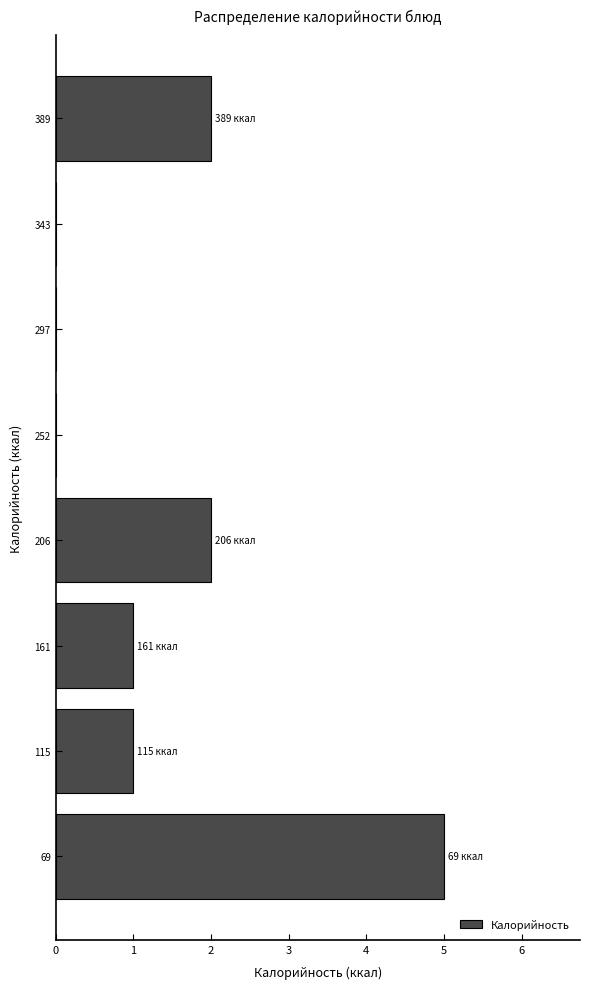

Which range on the y-axis has the longest bar?

45 to 95